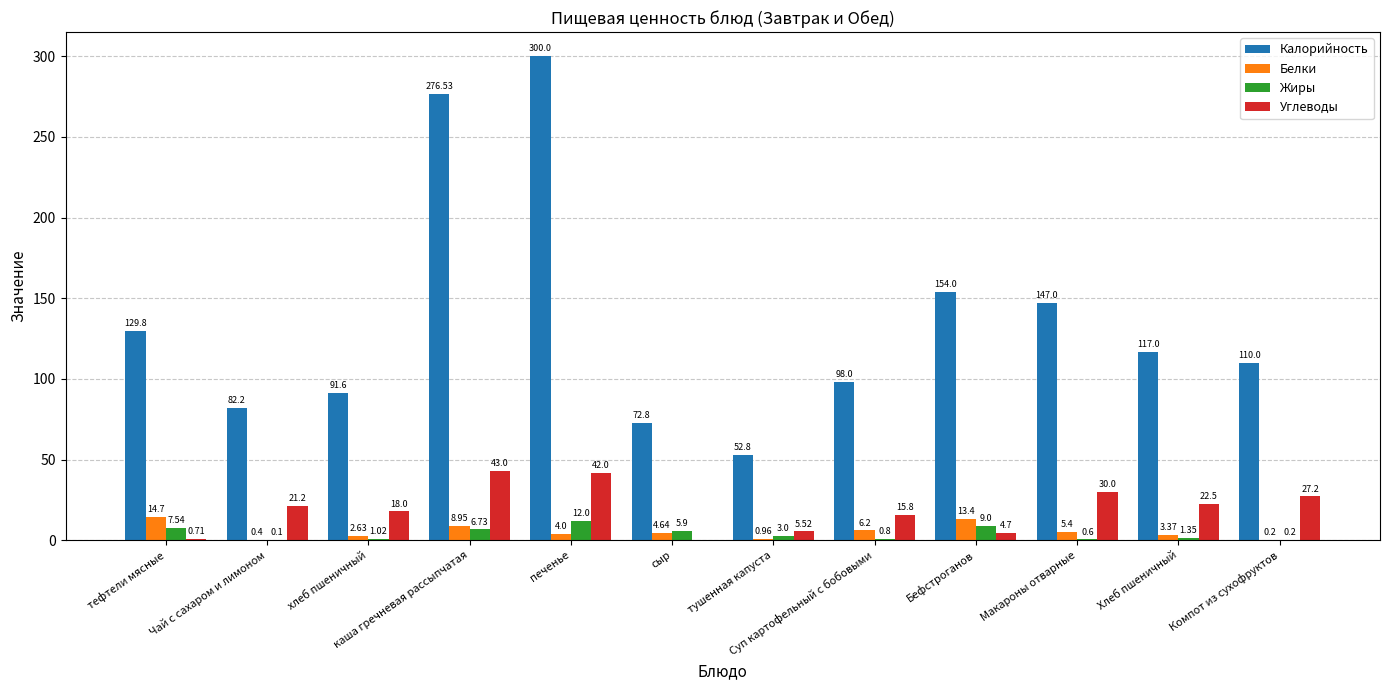

Which series has the largest range (max minus min)?

Калорийность